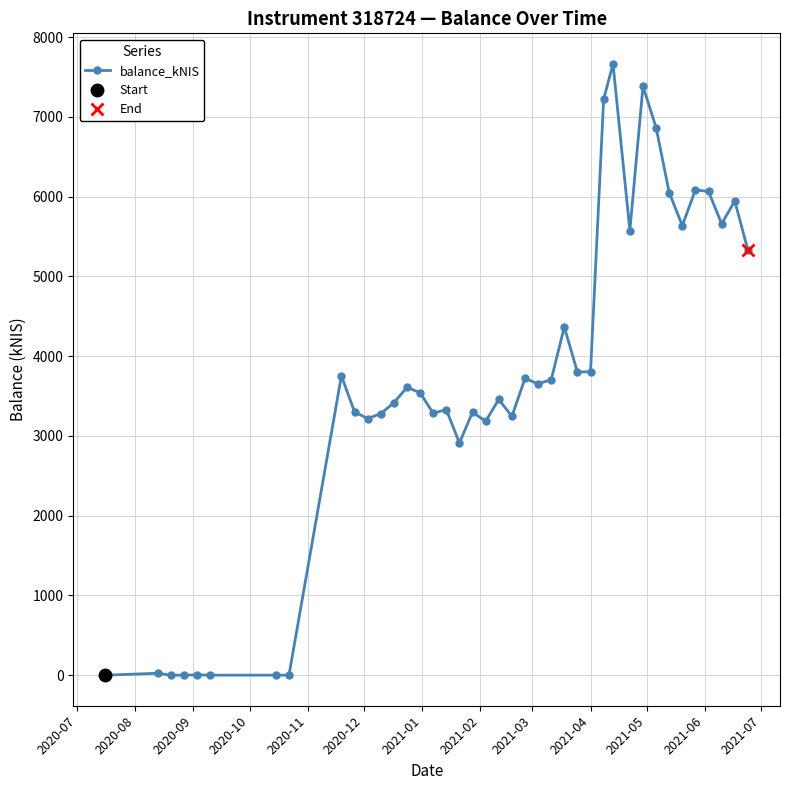

What is the sum of all values?

145388.0